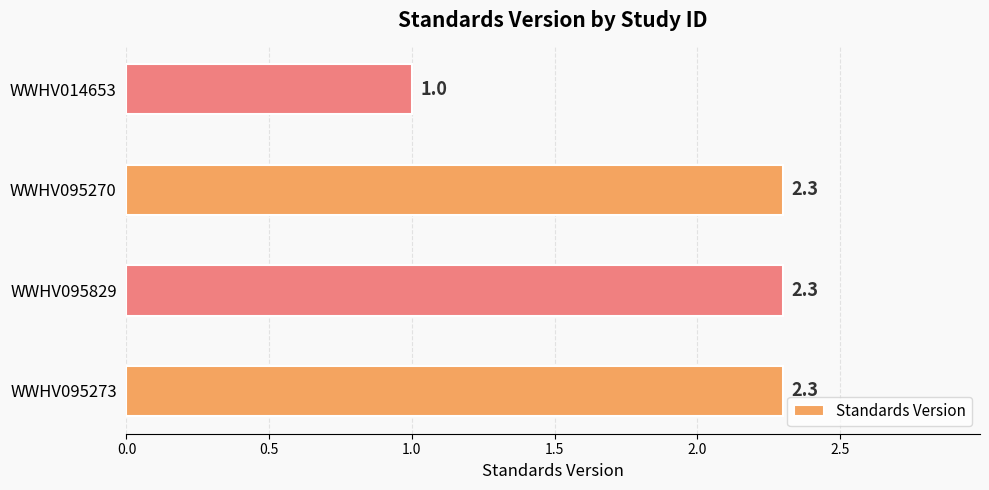

What is the difference between the maximum and minimum values?

1.3